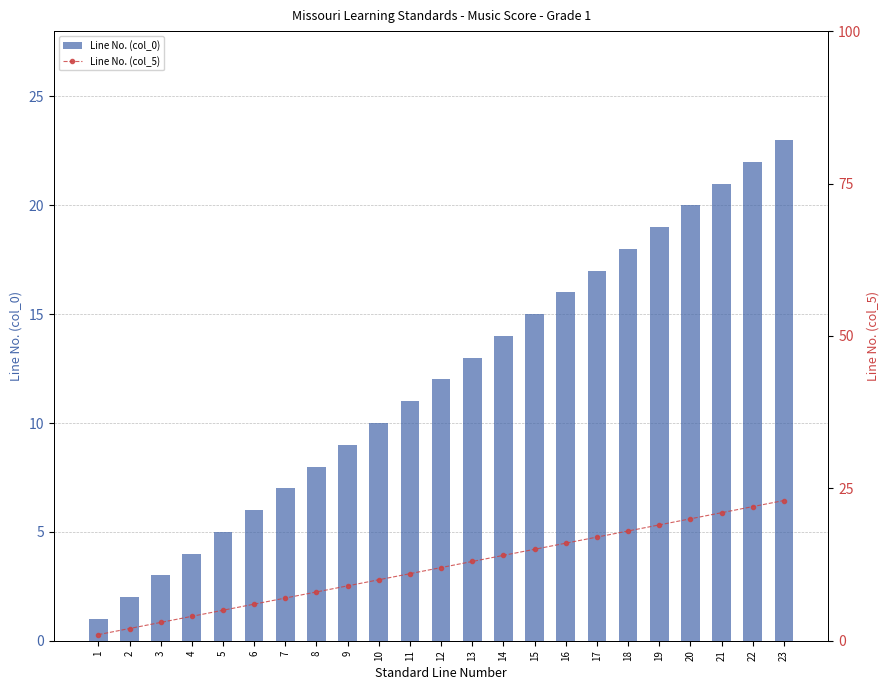

At how many categories does at least one series exceed 16?

7